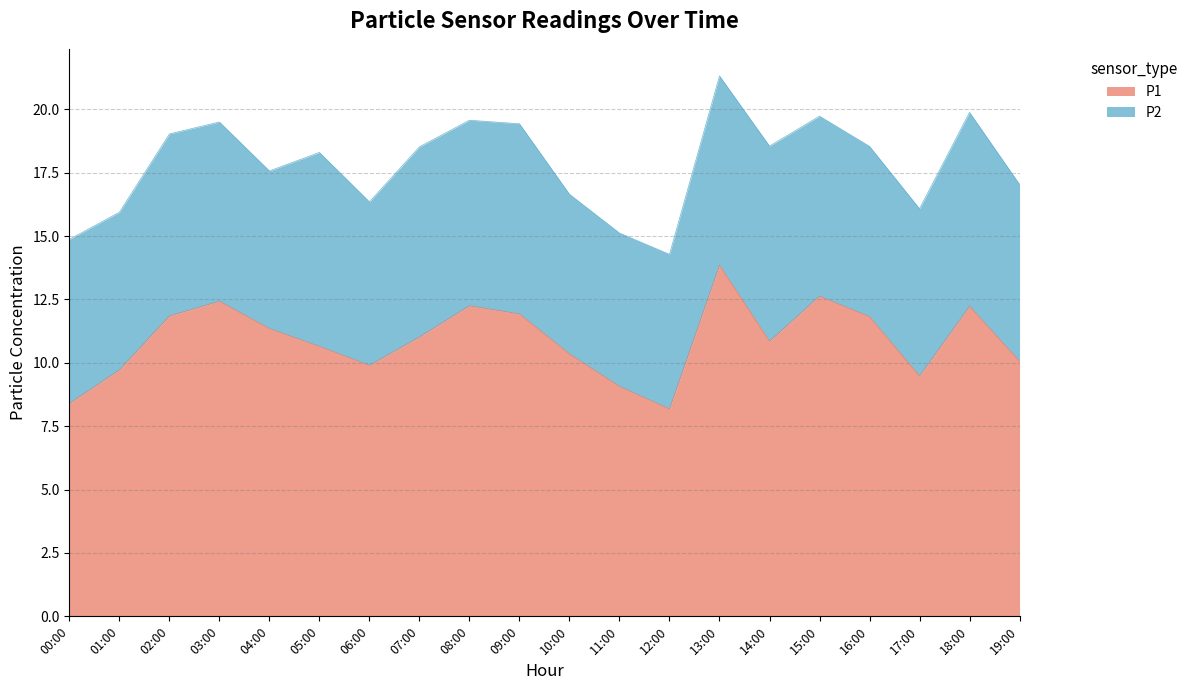

How many values exceed 11?

10